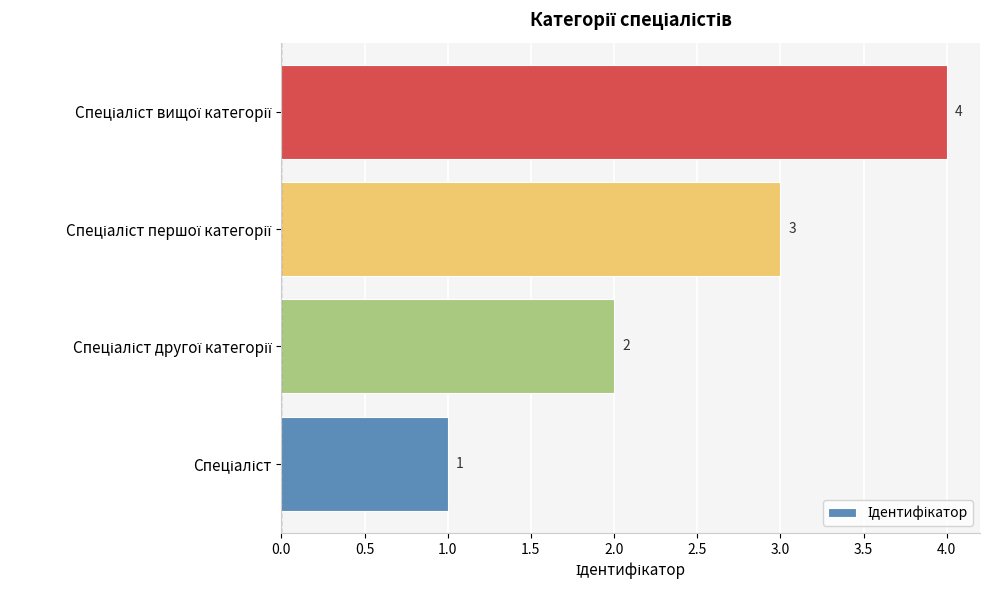

What is the sum of all values?

10